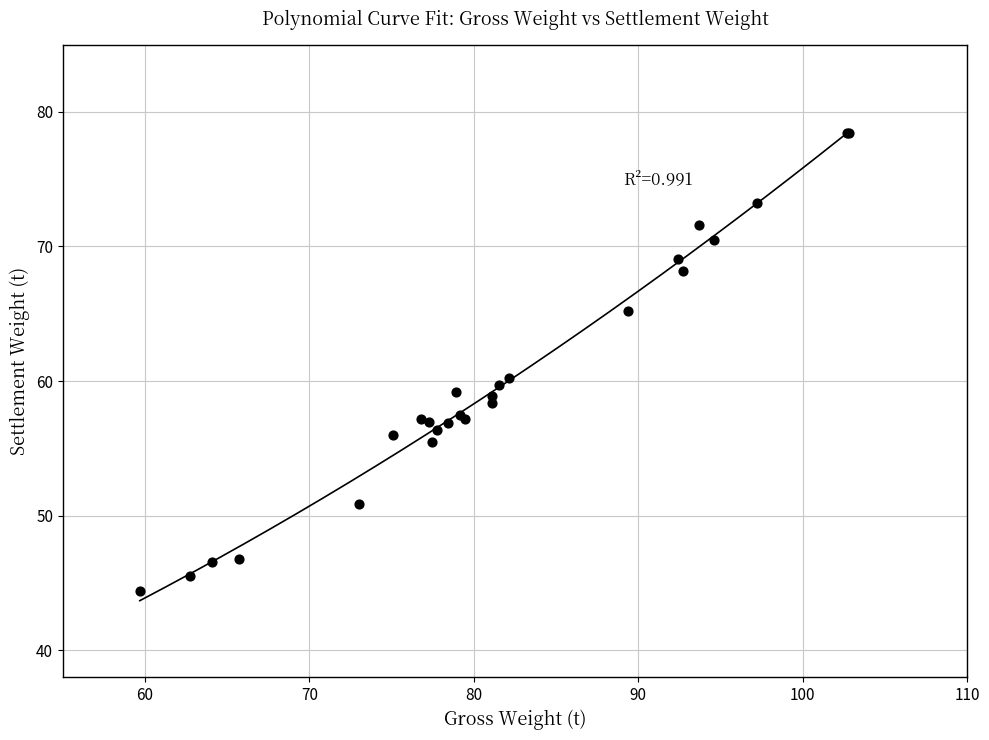

What Y value in the scatter plot is closest to 61?

60.2